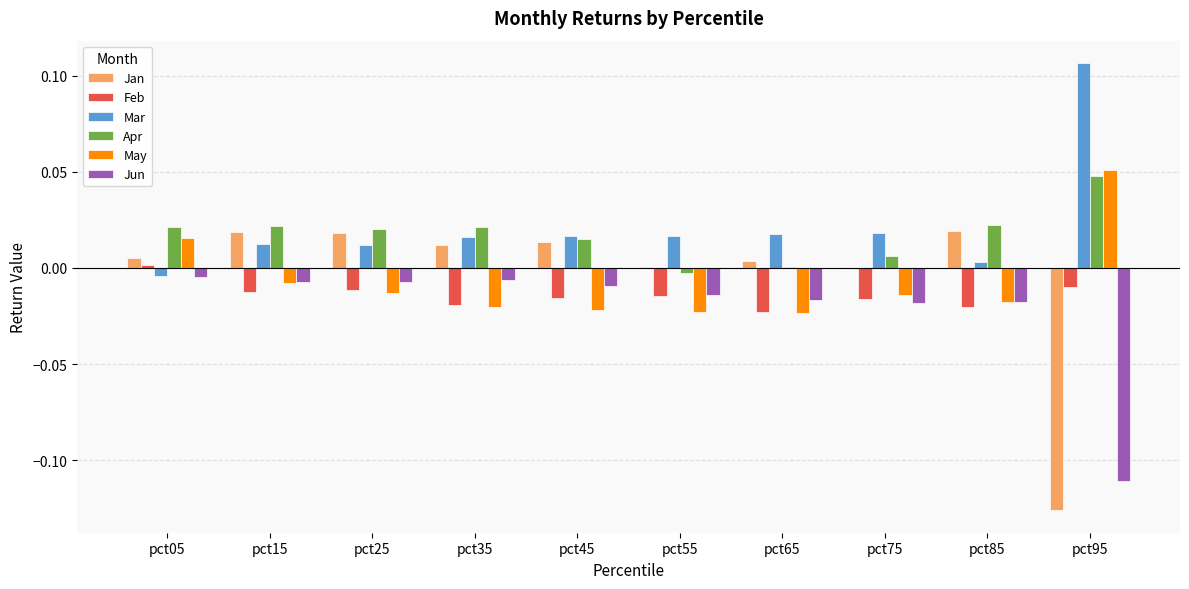

Is it true that May equals -0.0 at pct75?

True